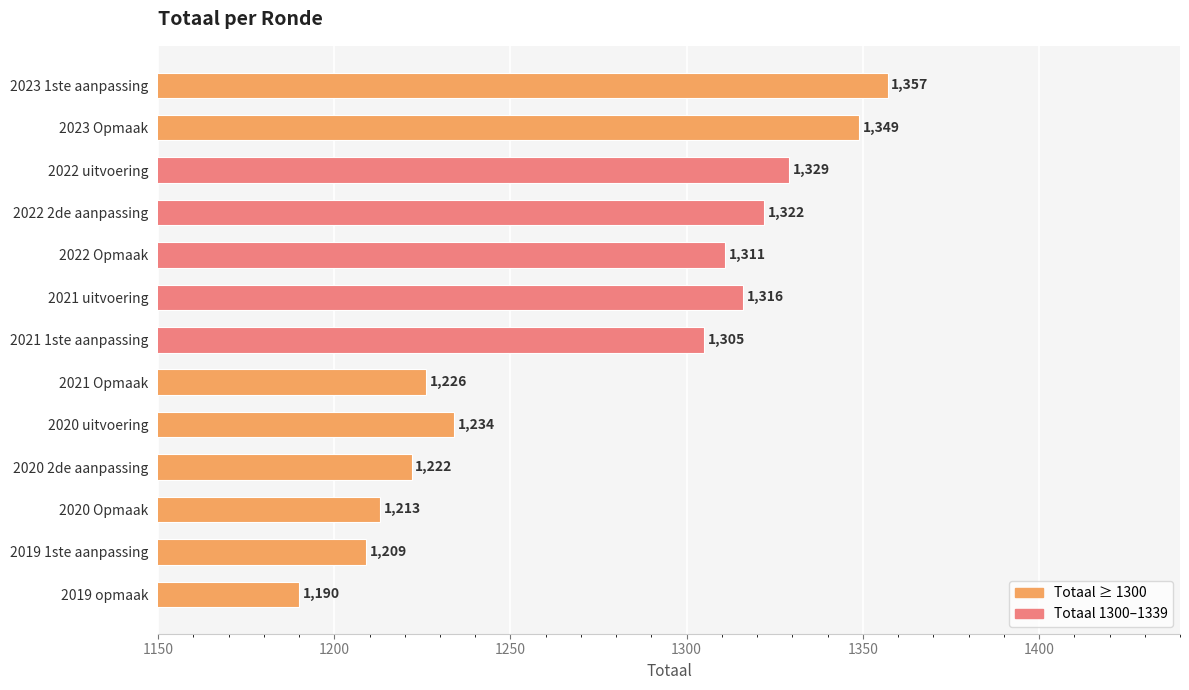

What is the sum of all values?

16583